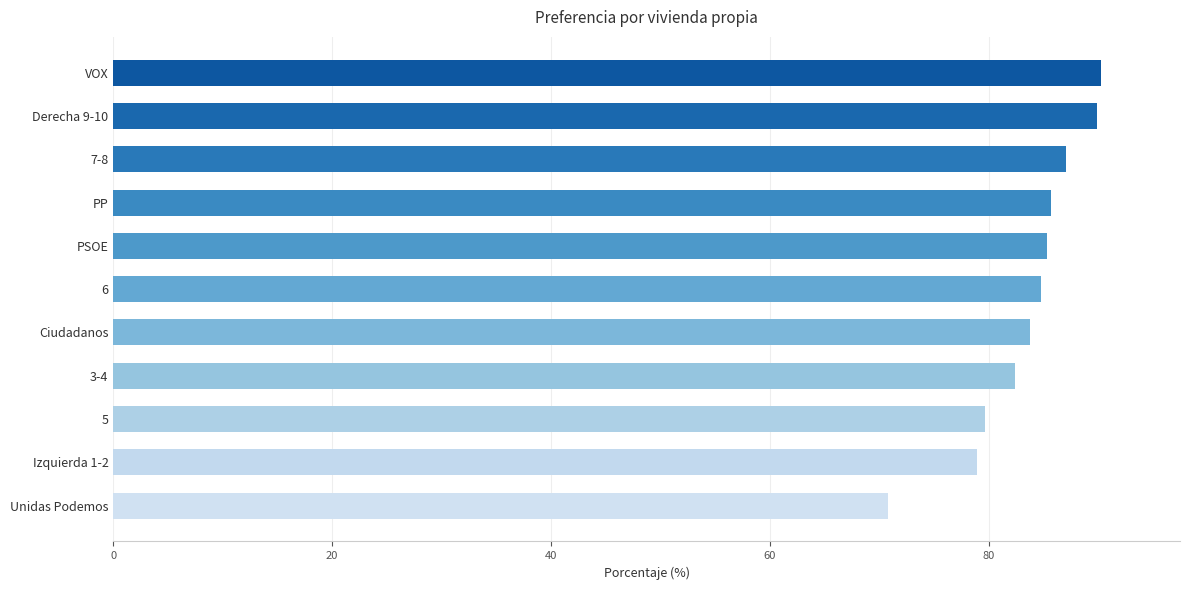

What is the average value?

83.5